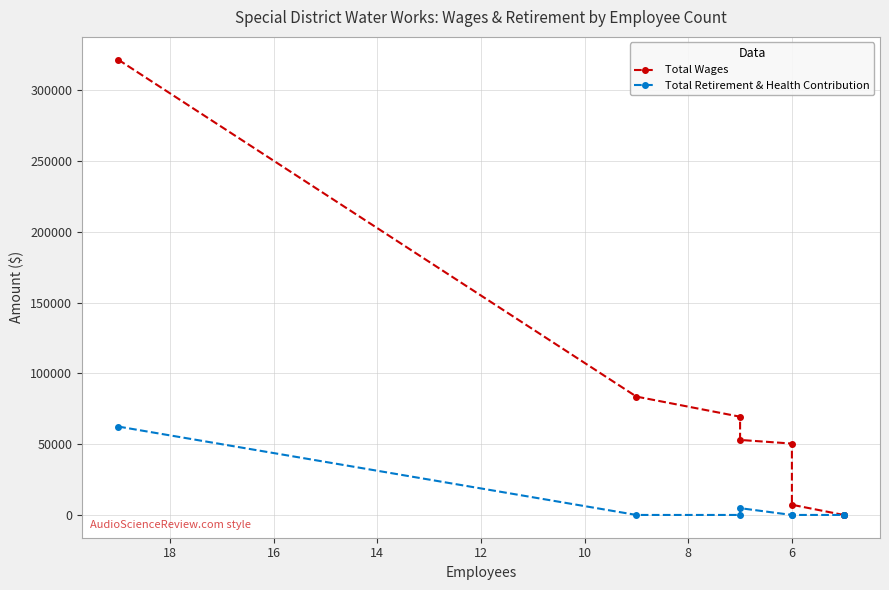

True or false: Total Wages and Total Retirement & Health Contribution cross at least once.

False